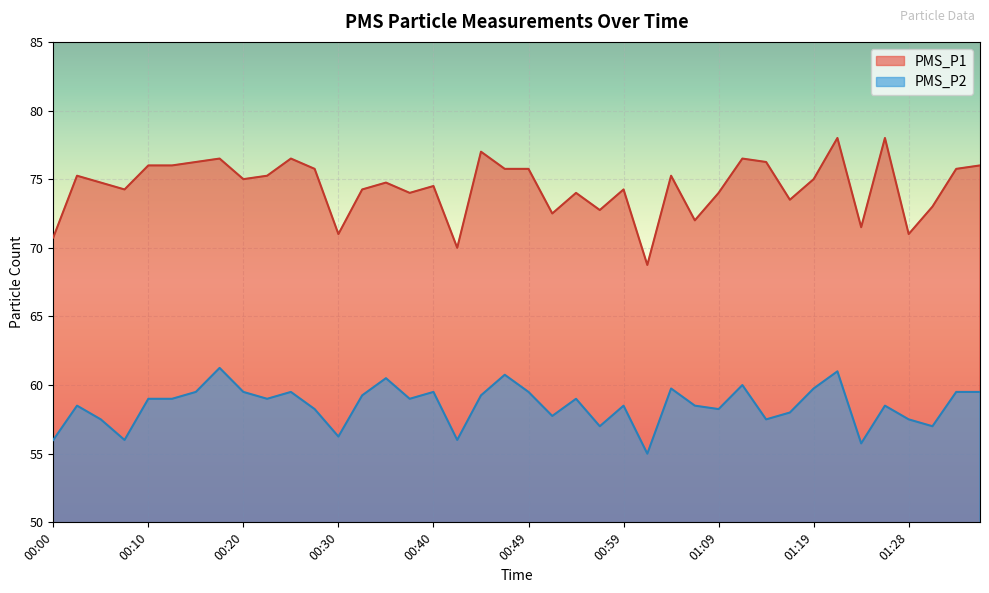

Where is PMS_P2 nearest to the value 58?

01:16